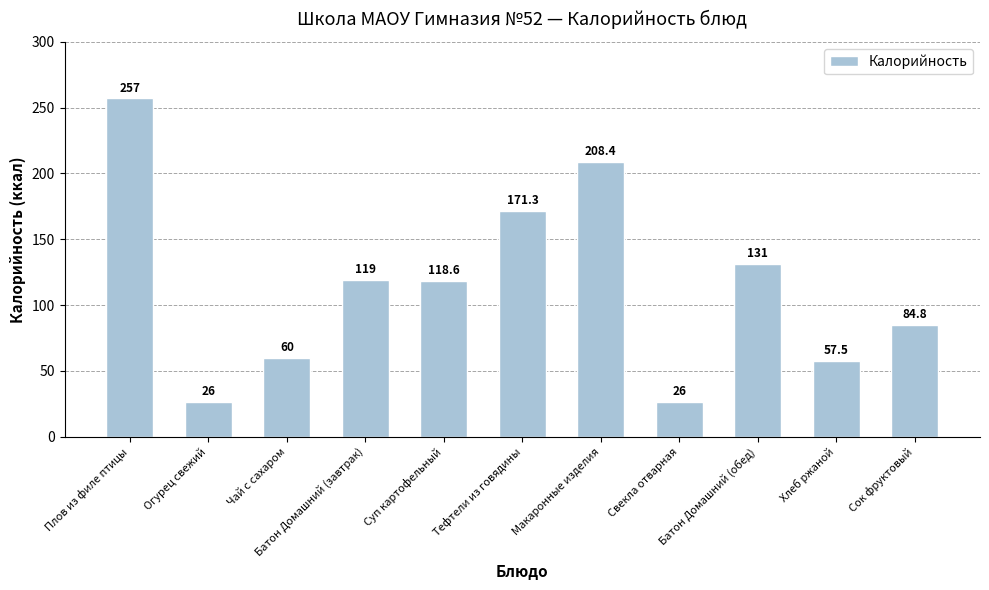

What is the greatest value displayed?

257.0